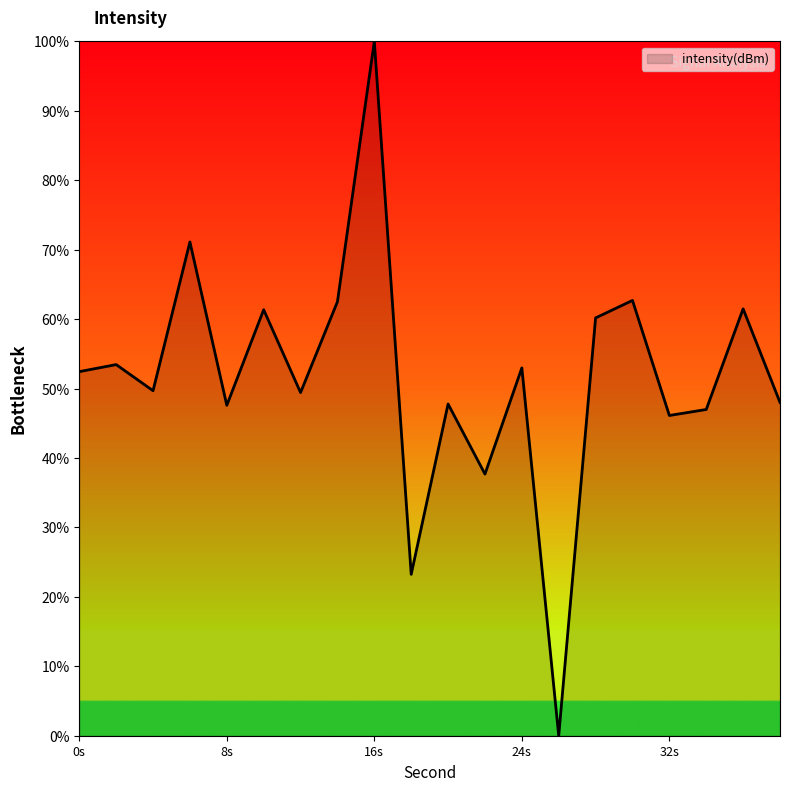

What is the maximum value shown in the chart?

100.0